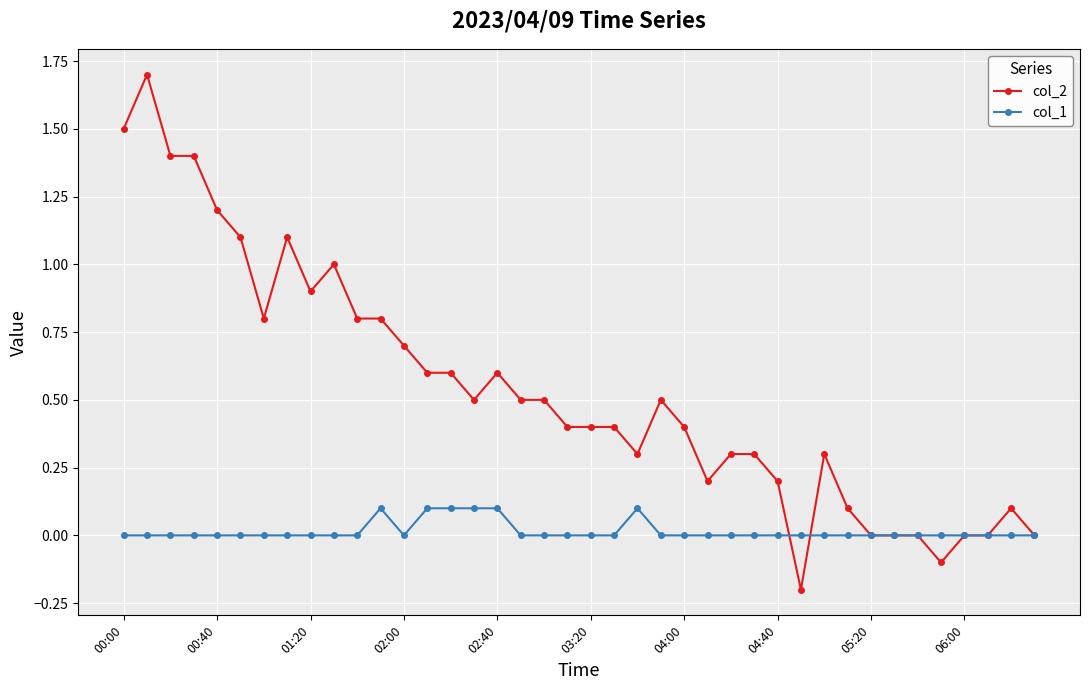

Which series has the largest total across all categories?

col_2